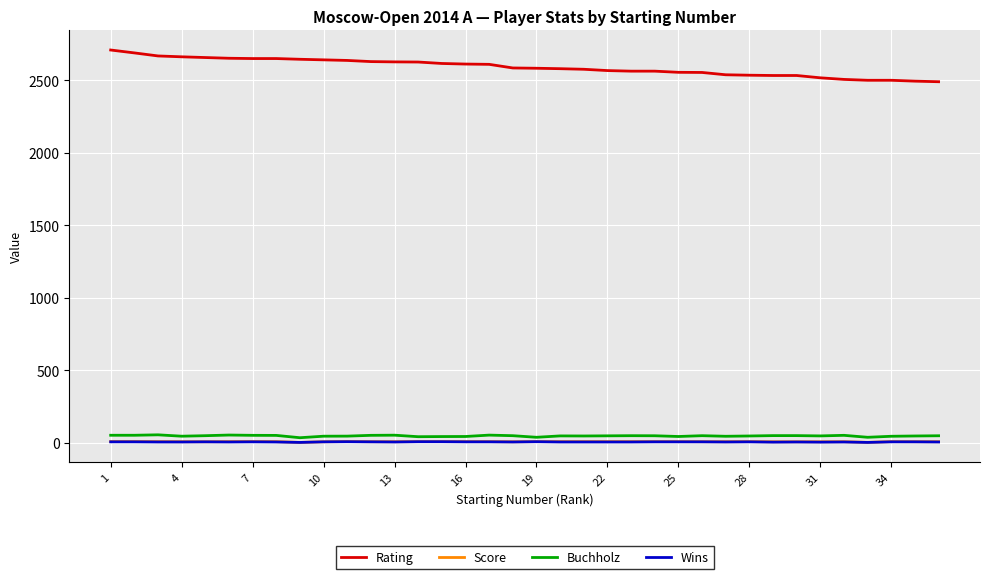

True or false: Wins and Buchholz cross at least once.

False